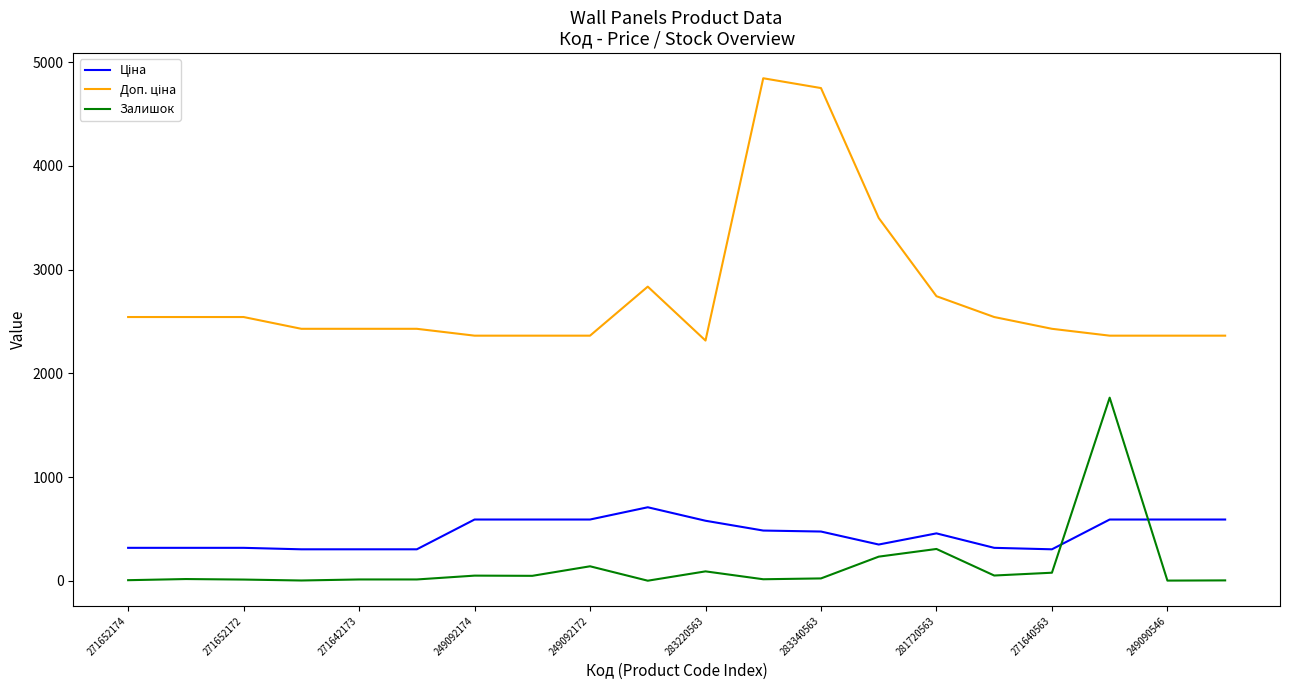

What is the sum of all Ціна values?

9087.8